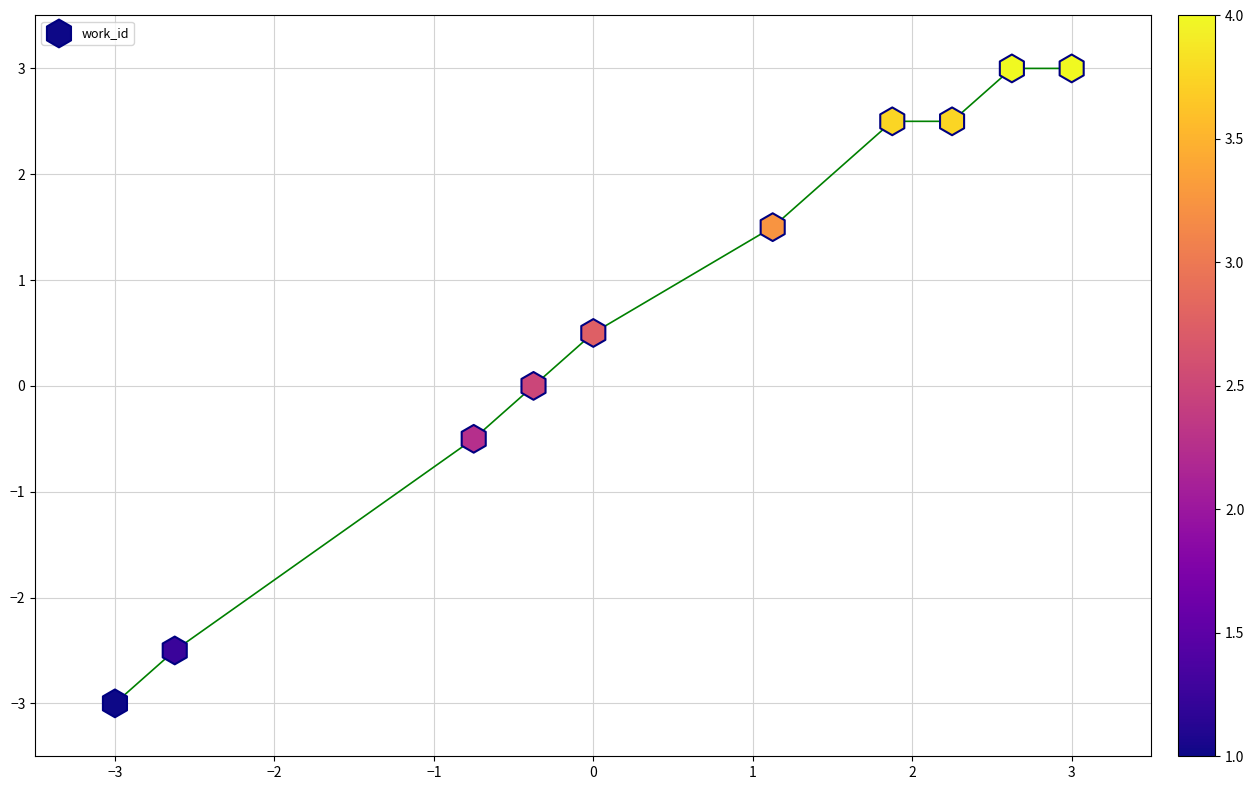

What is the average Y value?

0.7